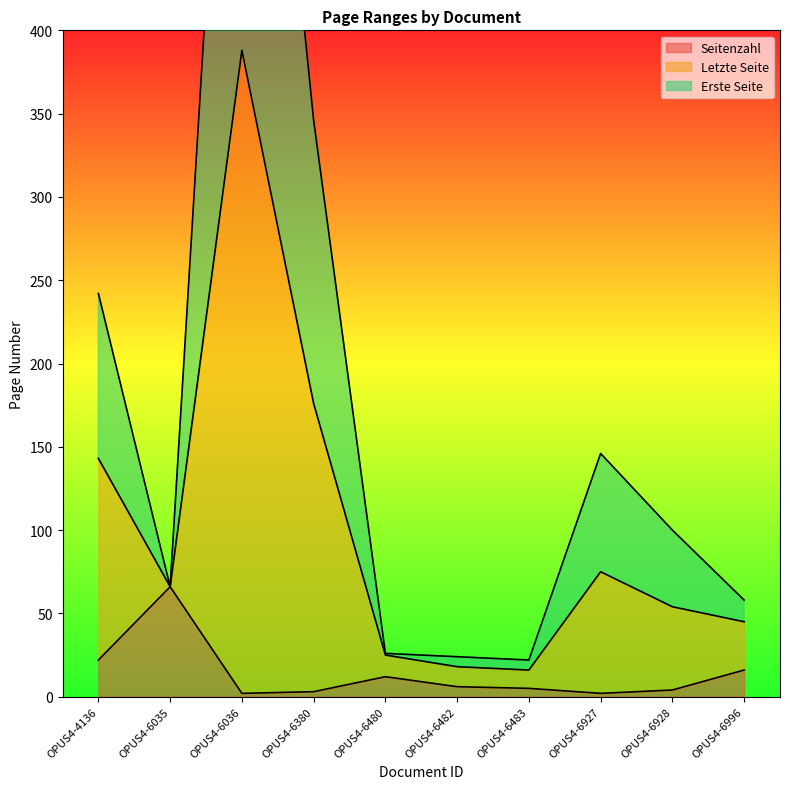

Reading left to right, transcribe all the data shown in this chart.

Seitenzahl: 22	66	2	3	12	6	5	2	4	16
Letzte Seite: 242	66	772	346	26	24	22	146	100	58
Erste Seite: 143	66	388	176	25	18	16	75	54	45